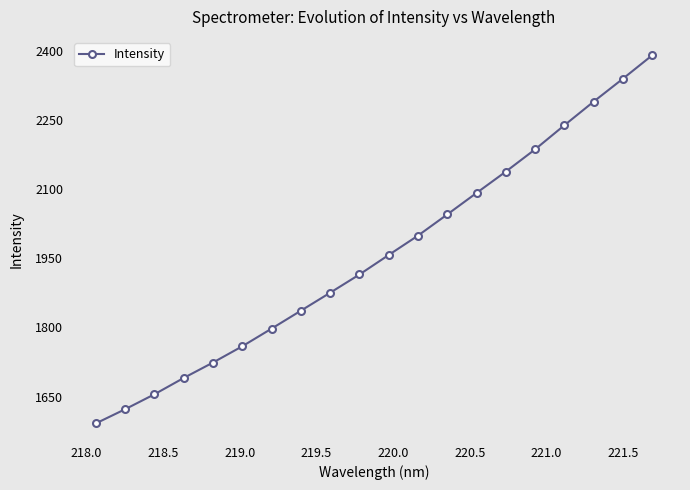

What is the value of the 20th point from the left?

2389.9